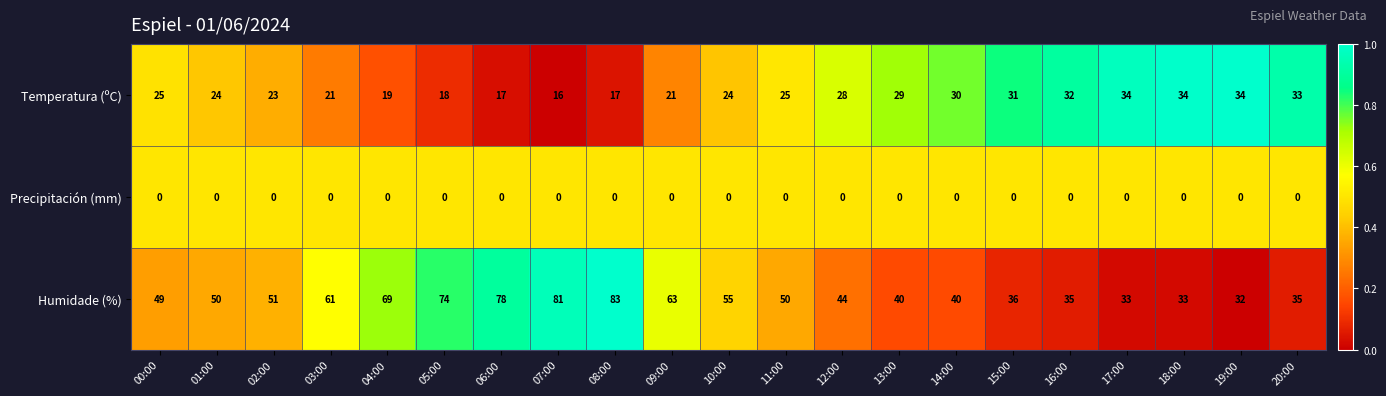

List the series in order of their overall mean, highest first.

Humidade (%), Temperatura (ºC), Precipitación (mm)